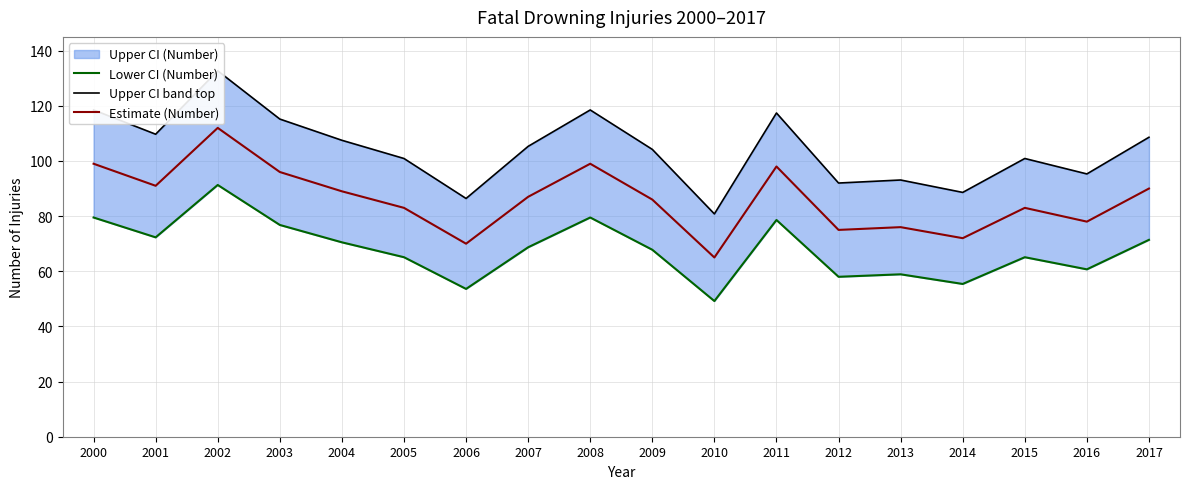

How many interior local valleys does the Lower CI (Number) series have?

6